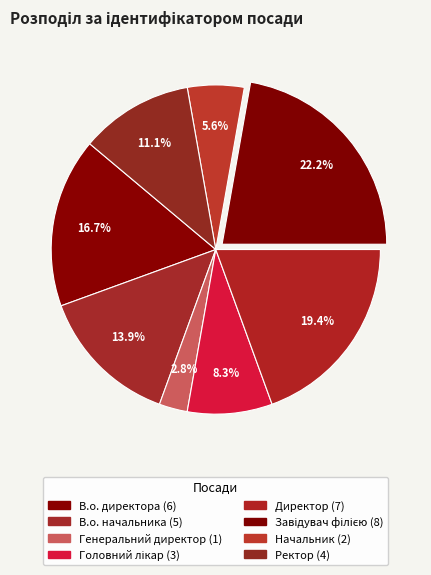

How many segments does this pie chart have?

8